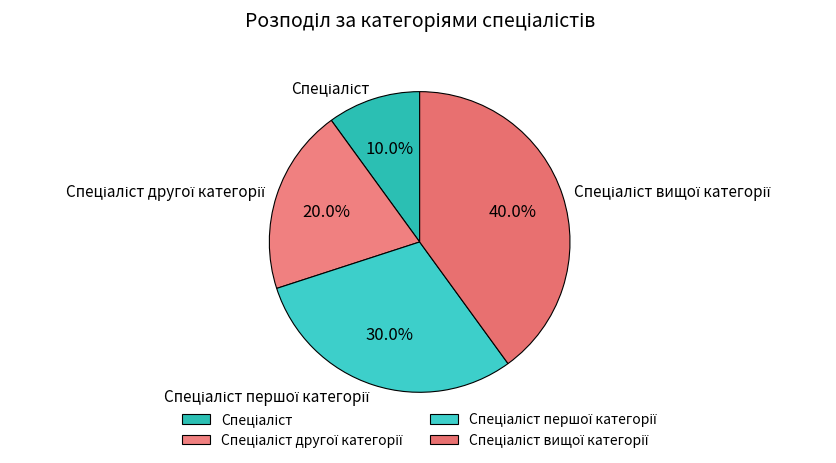

Is there a majority slice in this chart?

No